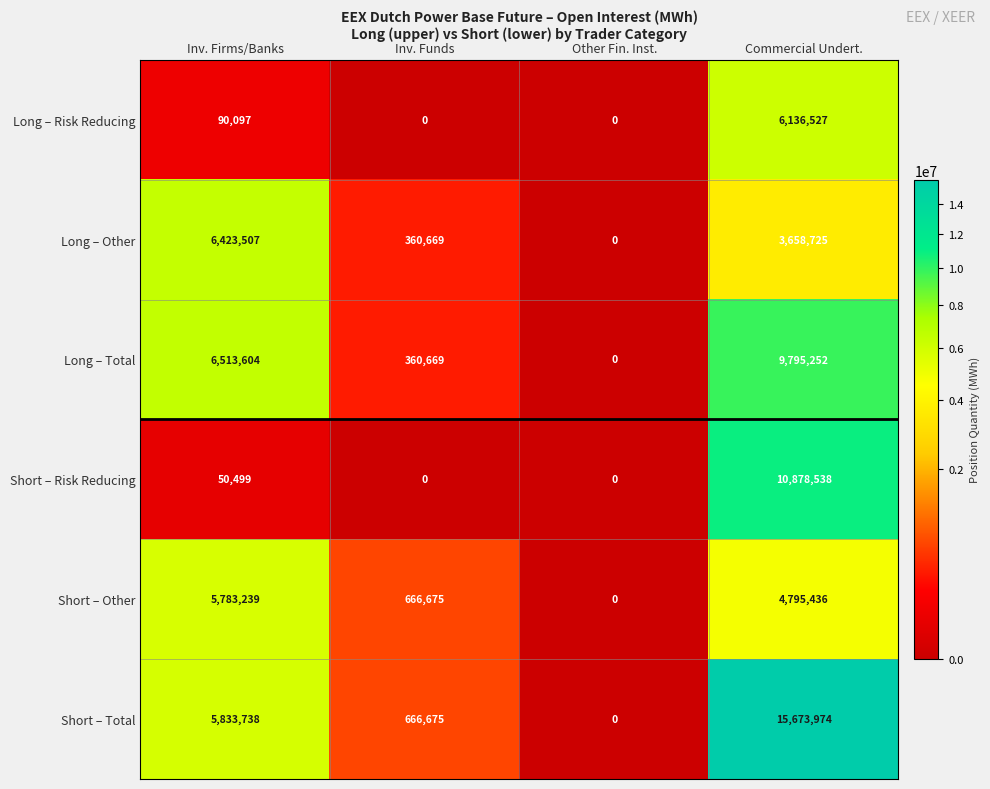

Reading left to right, extract all data points from this chart.

Long – Risk Reducing: Inv. Firms/Banks=90097	Inv. Funds=0	Other Fin. Inst.=0	Commercial Undert.=6136527
Long – Other: Inv. Firms/Banks=6423507	Inv. Funds=360669	Other Fin. Inst.=0	Commercial Undert.=3658725
Long – Total: Inv. Firms/Banks=6513604	Inv. Funds=360669	Other Fin. Inst.=0	Commercial Undert.=9795252
Short – Risk Reducing: Inv. Firms/Banks=50499	Inv. Funds=0	Other Fin. Inst.=0	Commercial Undert.=10878538
Short – Other: Inv. Firms/Banks=5783239	Inv. Funds=666675	Other Fin. Inst.=0	Commercial Undert.=4795436
Short – Total: Inv. Firms/Banks=5833738	Inv. Funds=666675	Other Fin. Inst.=0	Commercial Undert.=15673974